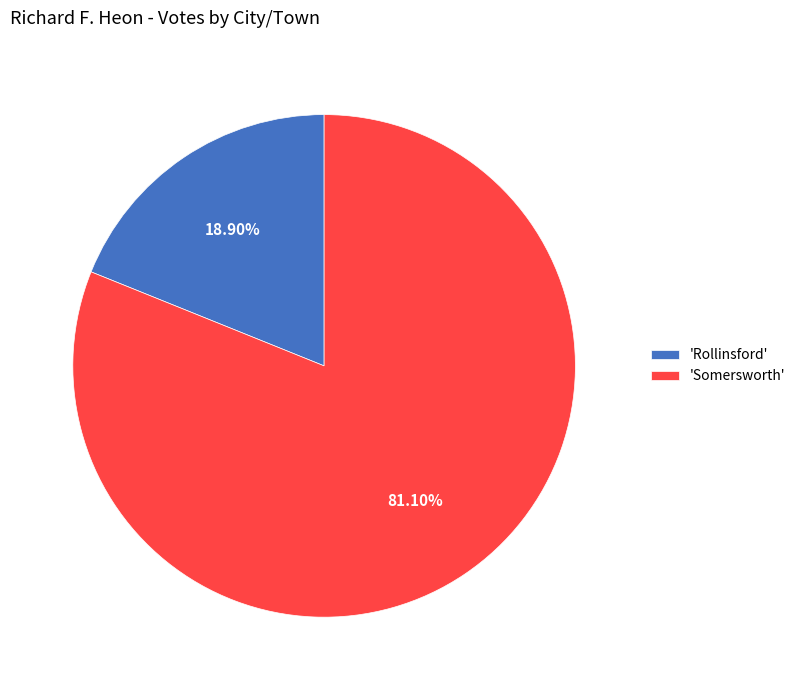

Rank the categories by value from highest to lowest.

'Somersworth', 'Rollinsford'